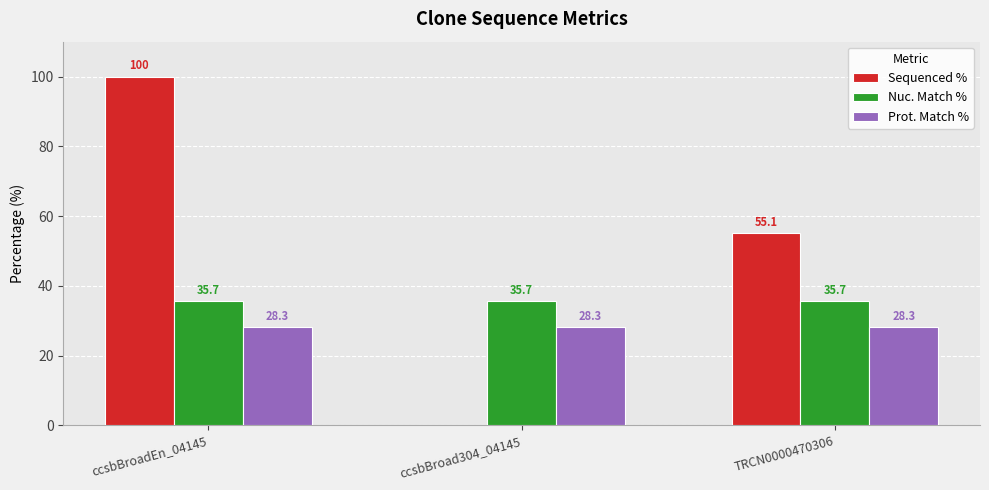

Which category has the highest value across all series?

ccsbBroadEn_04145